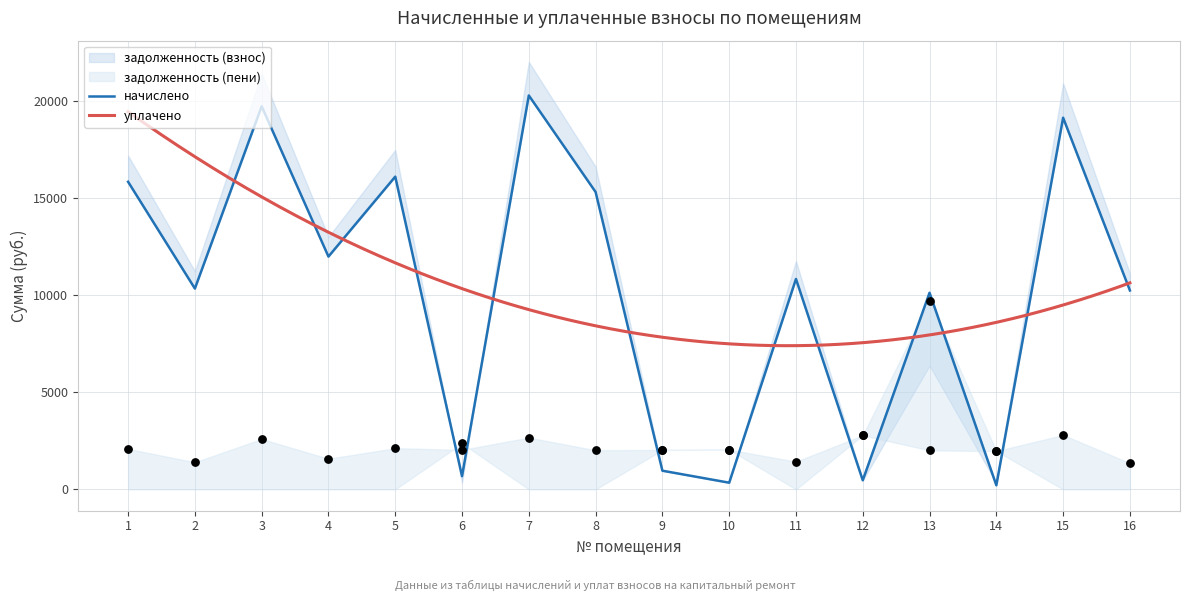

Which series has the largest total across all categories?

задолженность (взнос)